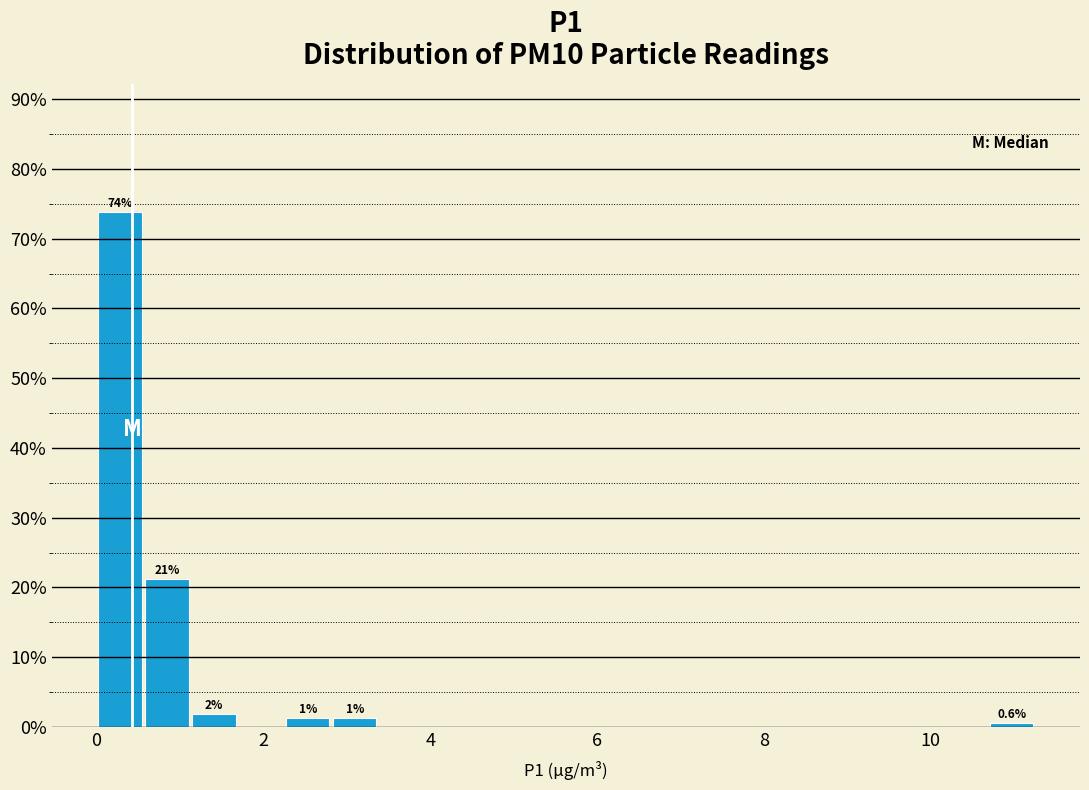

Read against the x-axis, roughly where is the centre of the tallest bar?

0.2